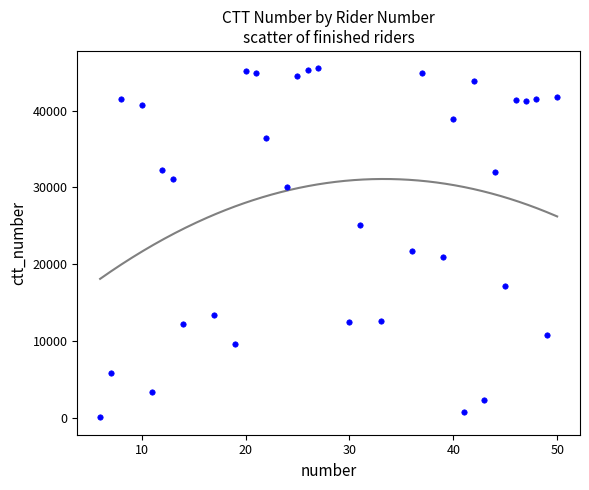

What is the range of Y values (max minus min)?

45496